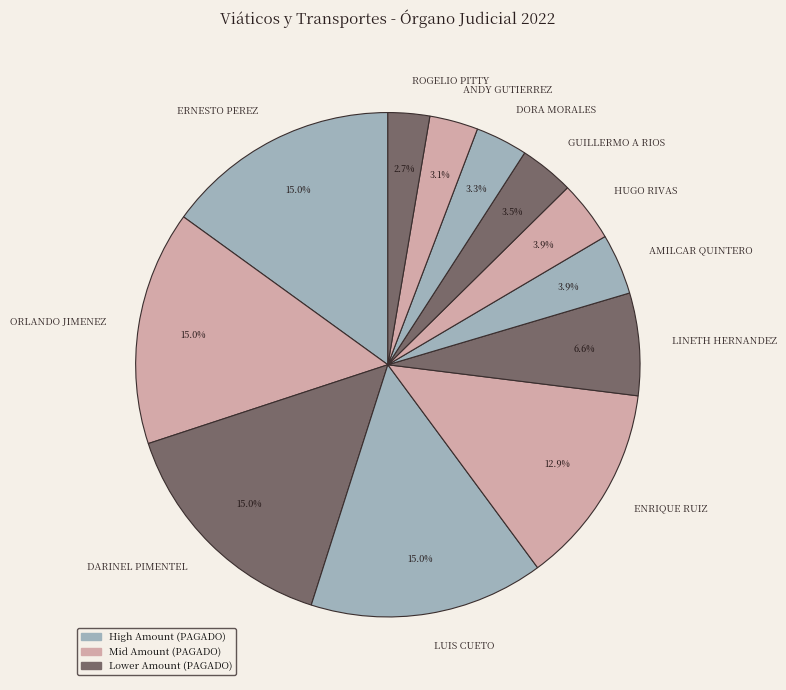

What portion of the pie excludes LUIS CUETO?

85.0%